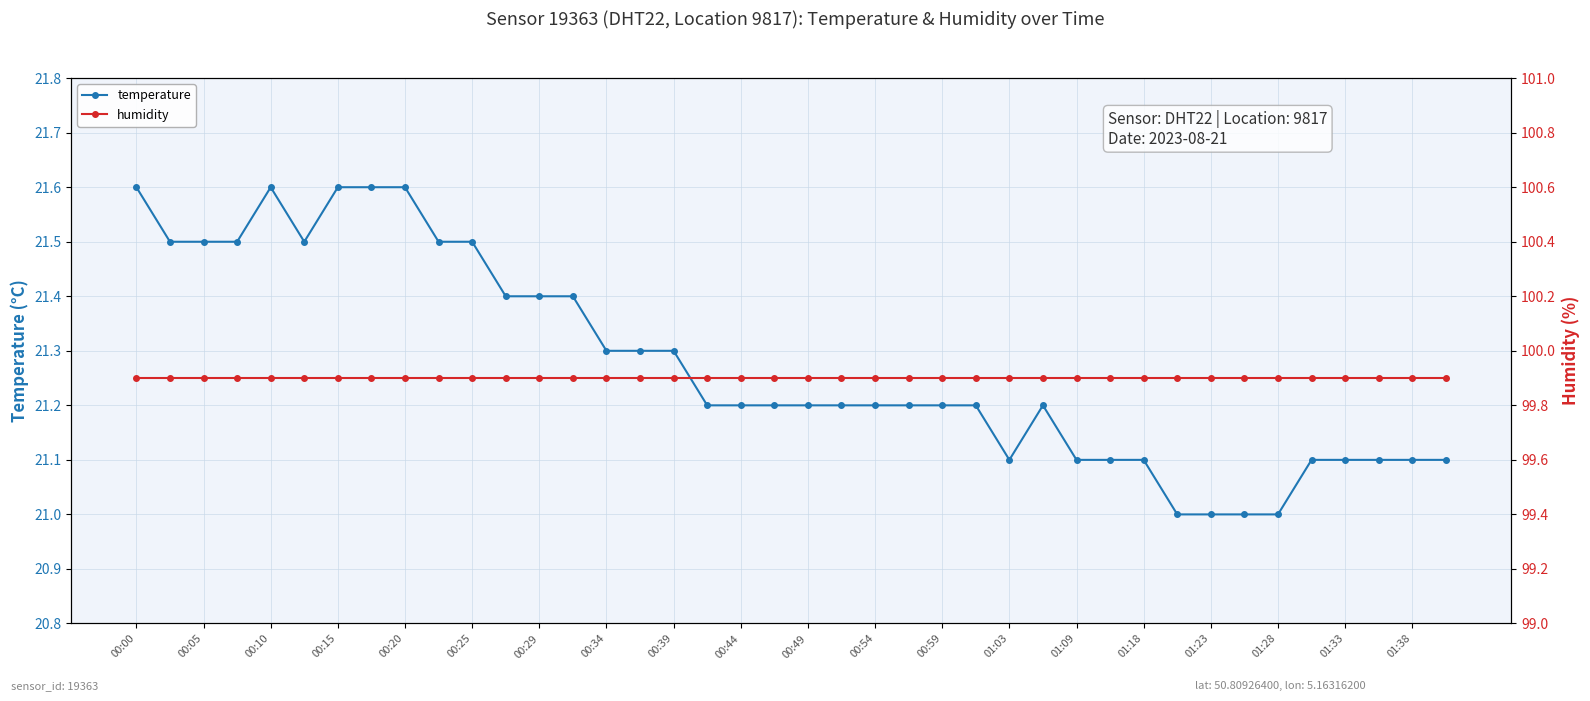

Which category has the lowest value across all series?

31